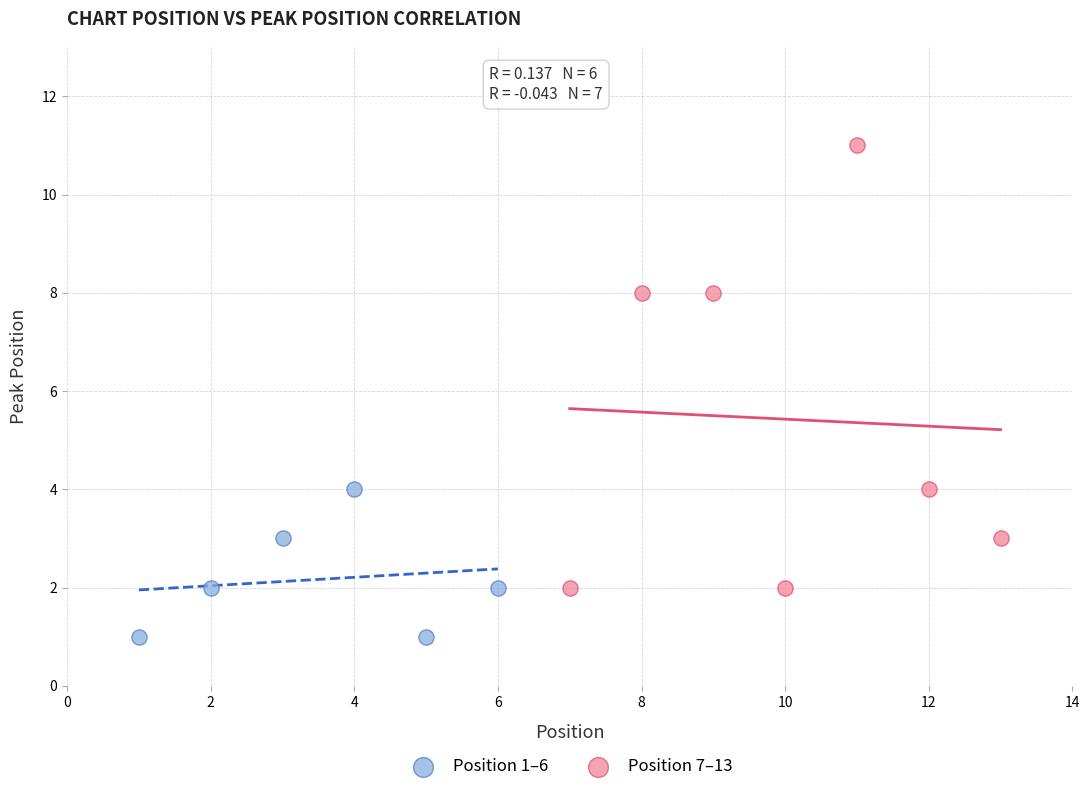

Which series reaches the maximum Y coordinate?

Position 7–13